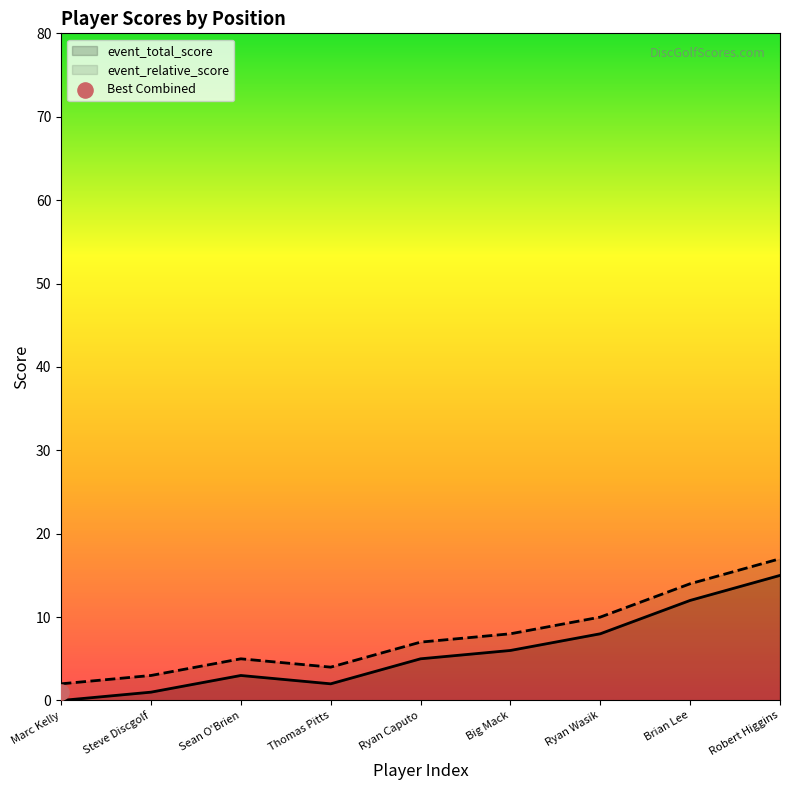

What is the maximum value for event_relative_score?

17